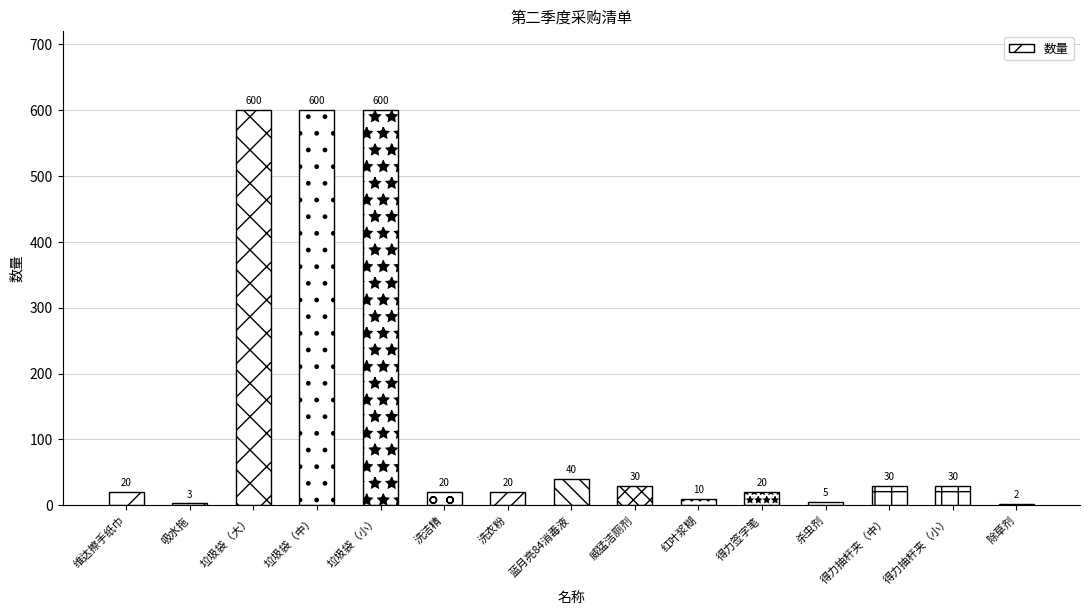

At which label is the value closest to 301?

蓝月亮84消毒液